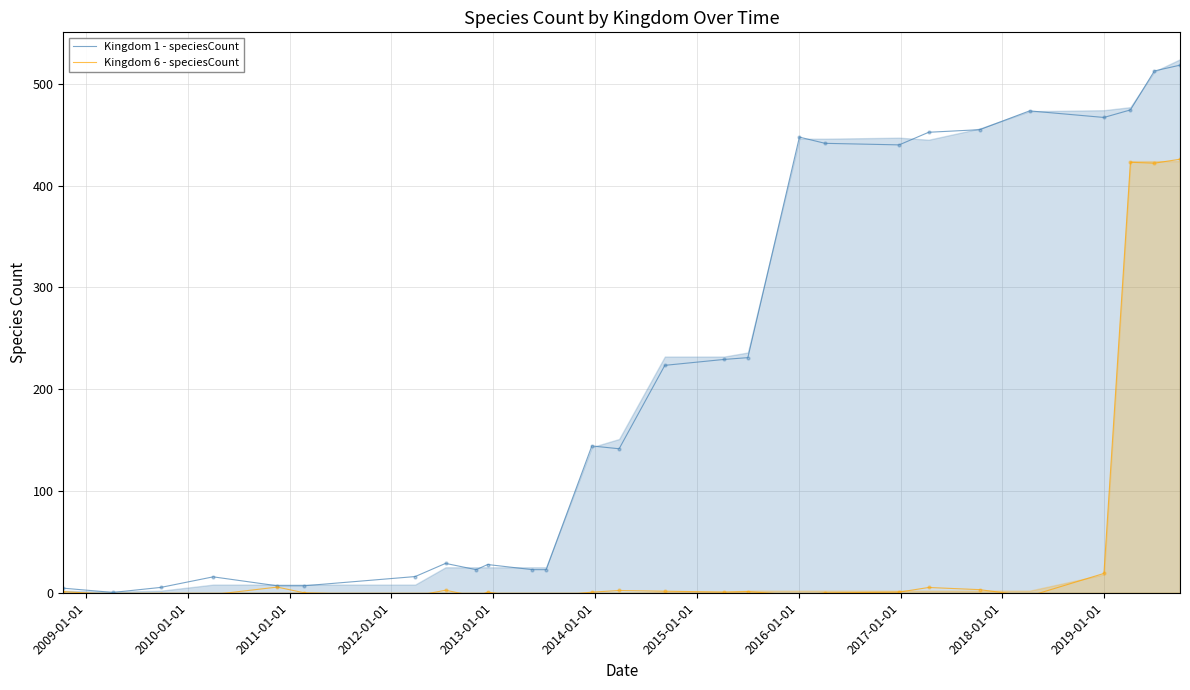

Which series reaches the maximum Y coordinate?

Kingdom 1 - speciesCount